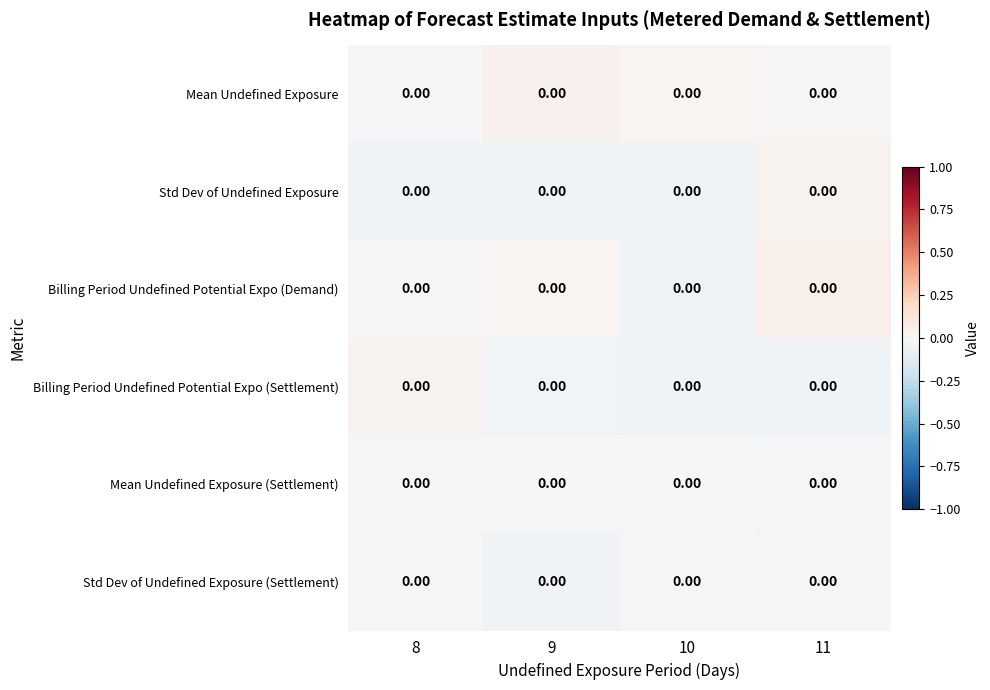

What is the difference between the maximum and minimum values in the Mean Undefined Exposure series?

0.1